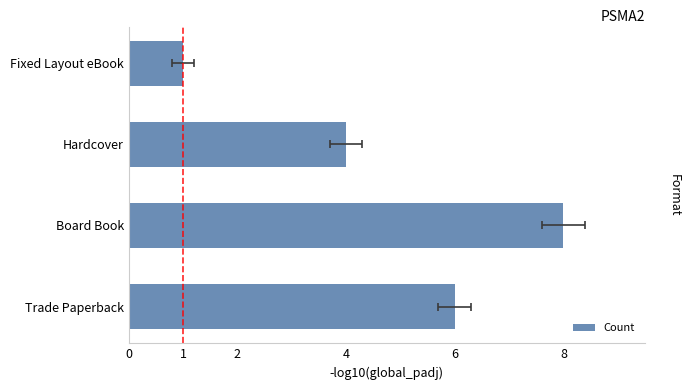

What is the ratio of the value at Board Book to the value at Hardcover?

2.0